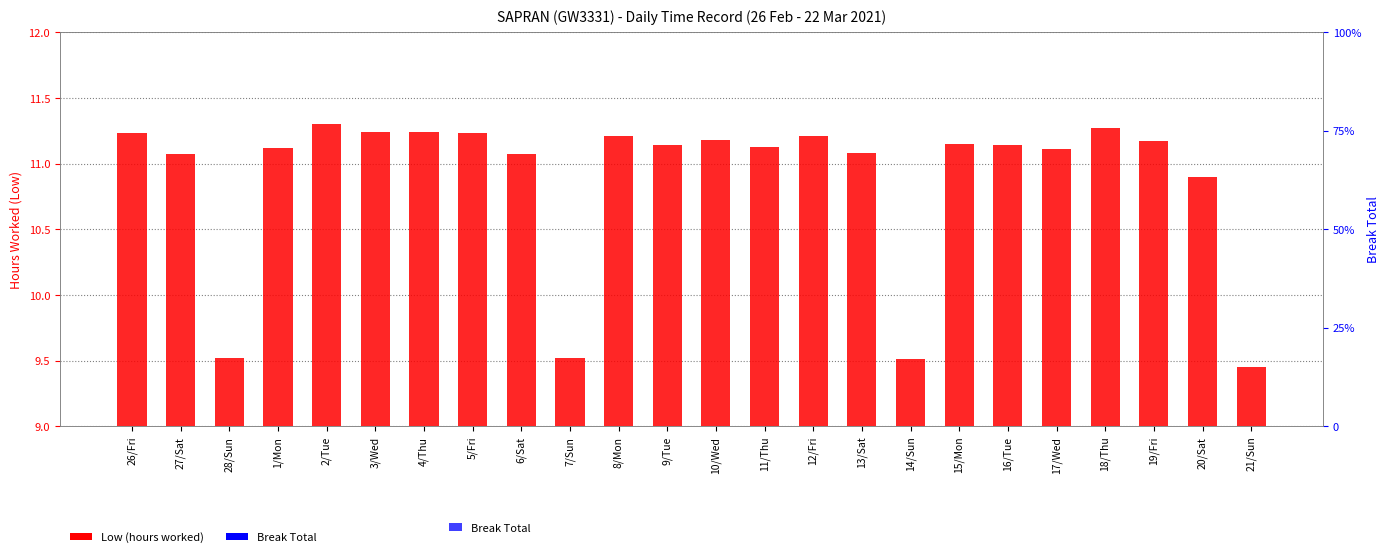

Between 4/Thu and 3/Wed, which is larger?

4/Thu